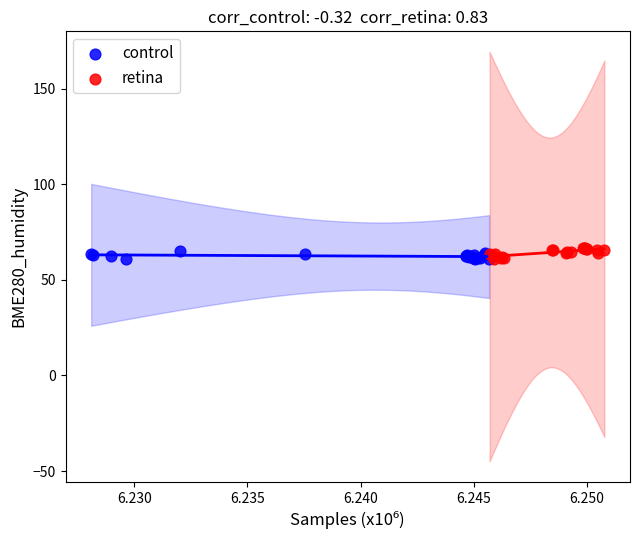

What are all the series names shown in the legend?

control, retina